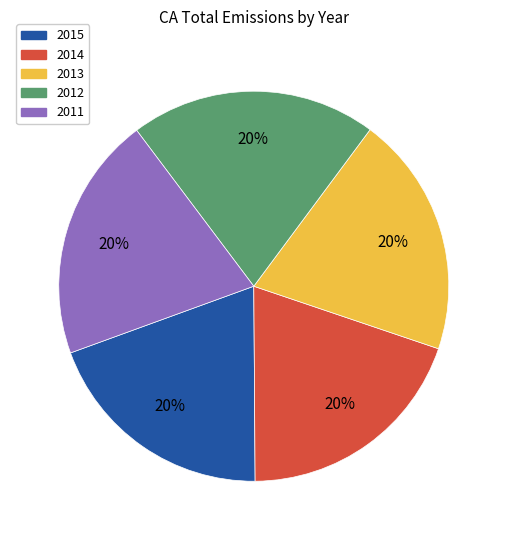

Is it true that 2011 is 20% of the pie?

True